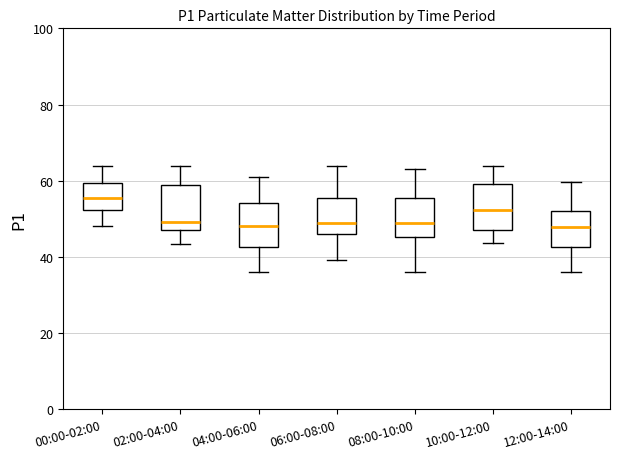

Reading left to right, read every box against the y-axis: the position of its median line, the range the box covers, and the ends of its whiskers. The values are not printed on the chart, so give them approximately, as read against the axis.

00:00-02:00: median 56, box 52 to 60, whiskers 48 to 64
02:00-04:00: median 50, box 48 to 58, whiskers 44 to 64
04:00-06:00: median 48, box 42 to 54, whiskers 36 to 60
06:00-08:00: median 48, box 46 to 56, whiskers 40 to 64
08:00-10:00: median 50, box 46 to 56, whiskers 36 to 64
10:00-12:00: median 52, box 48 to 60, whiskers 44 to 64
12:00-14:00: median 48, box 42 to 52, whiskers 36 to 60